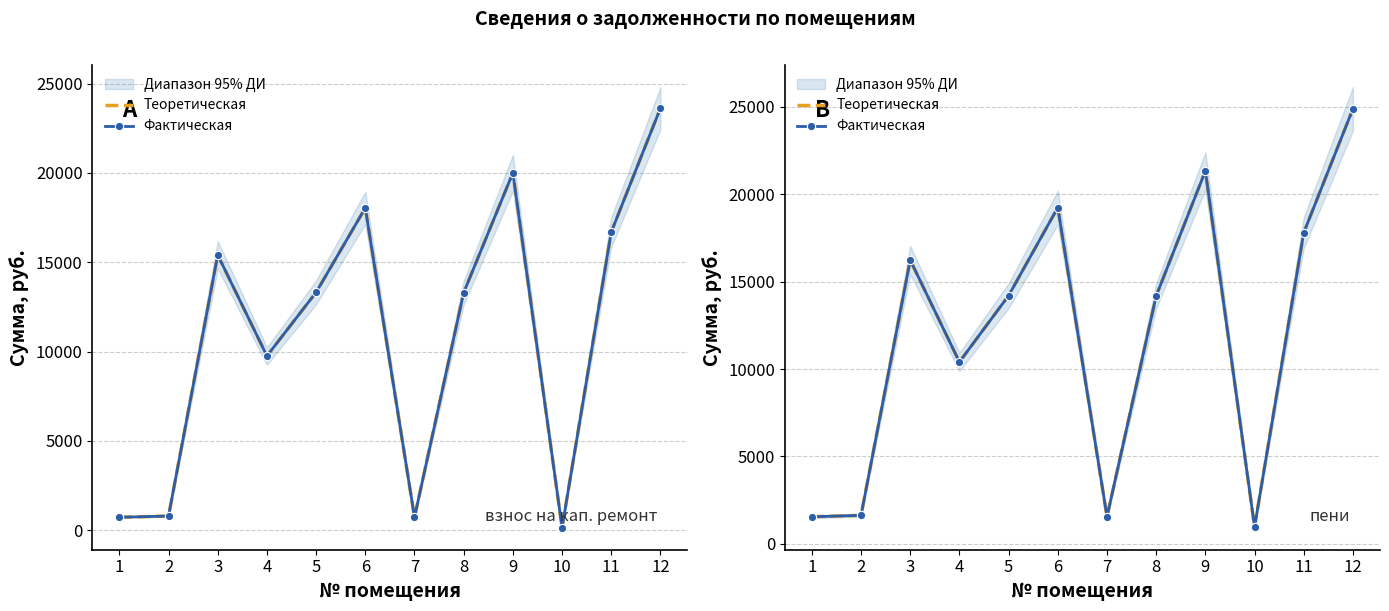

True or false: Фактическая has more than 2 points higher than both neighbors.

True